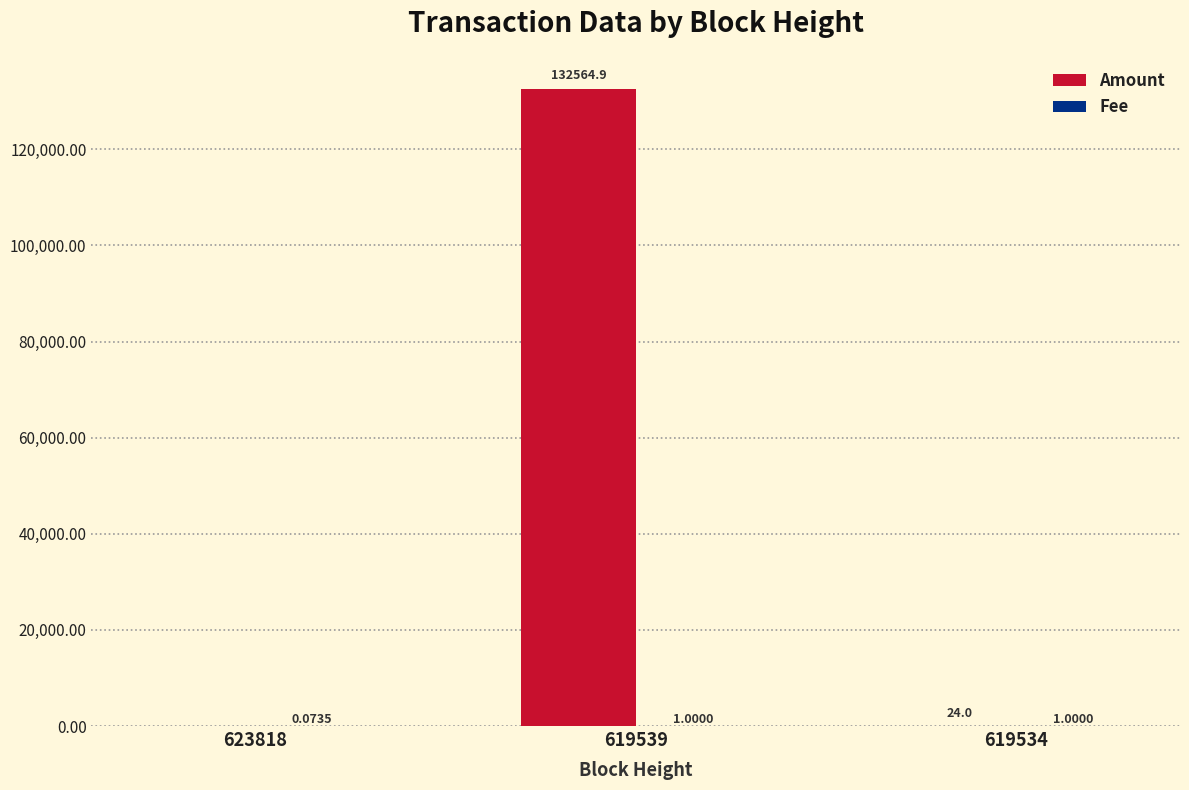

What is the difference between the Amount values at 623818 and 619539?

132564.9